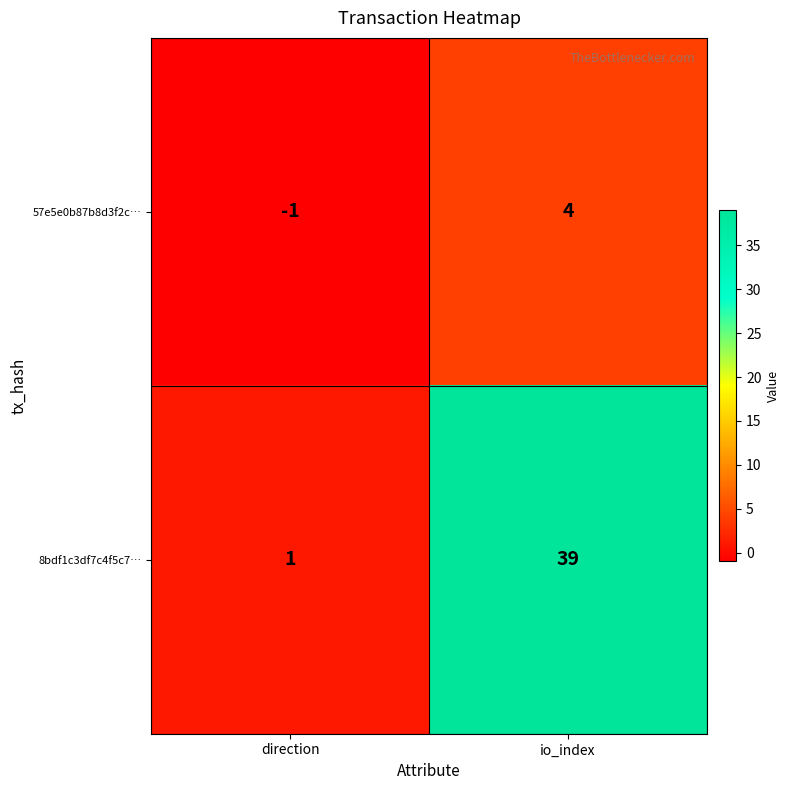

What is the spread (max minus min) of values at io_index?

35